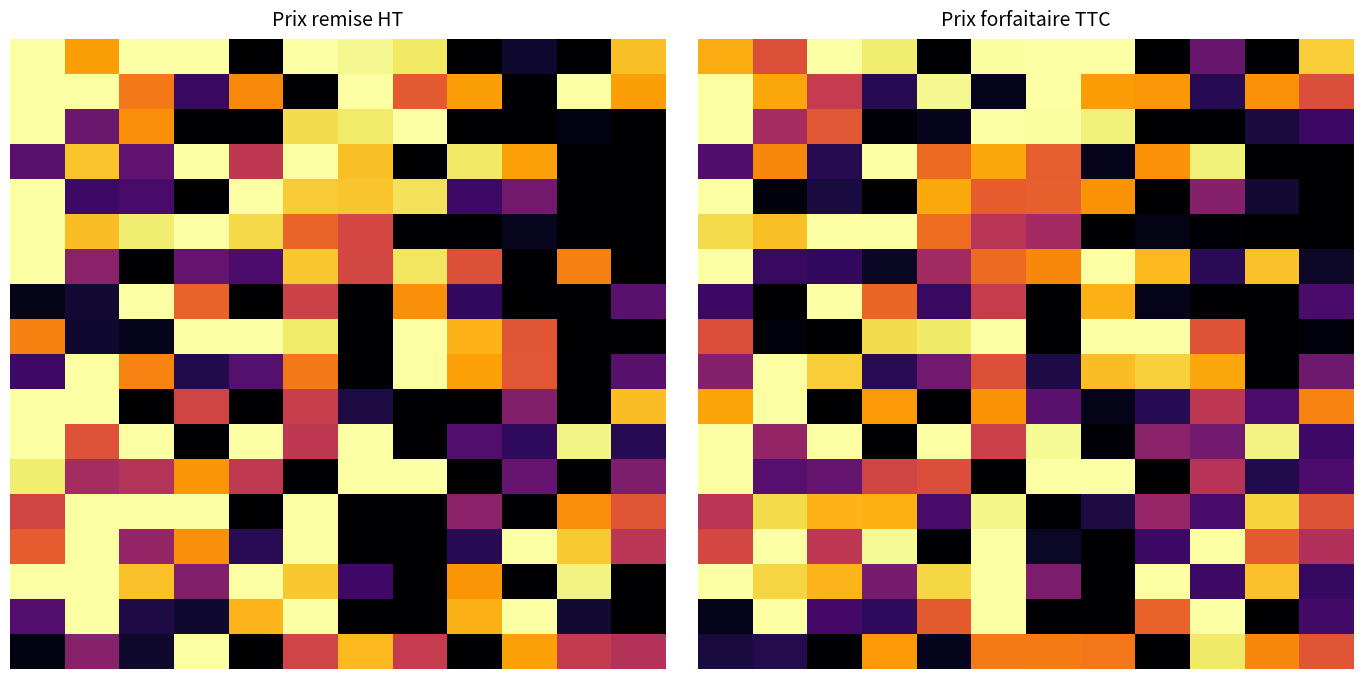

How many data points does each series have?

12